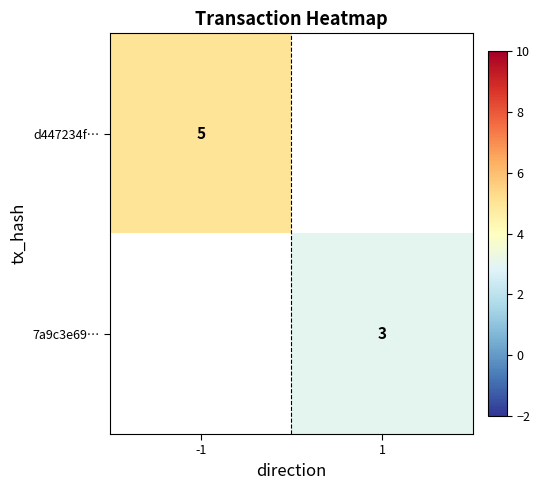

Between 1 and -1, which is larger?

-1